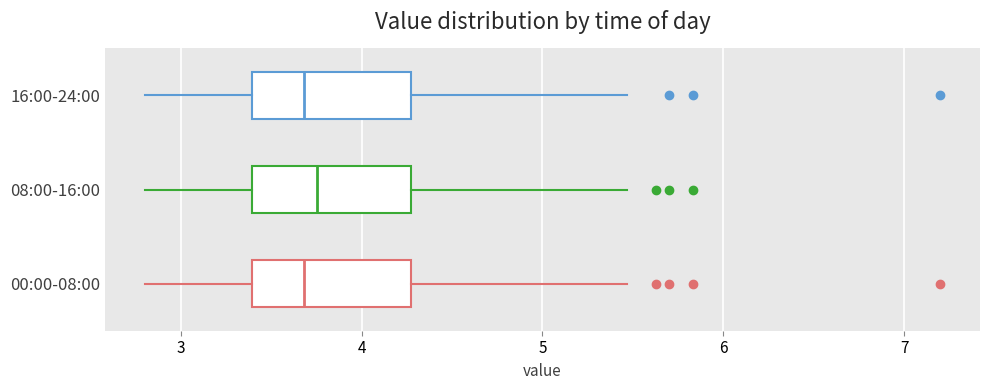

Where does the right whisker of the box for 08:00-16:00 end on the x-axis? The values are not printed on the chart, so give them approximately, as read against the axis.

5.5